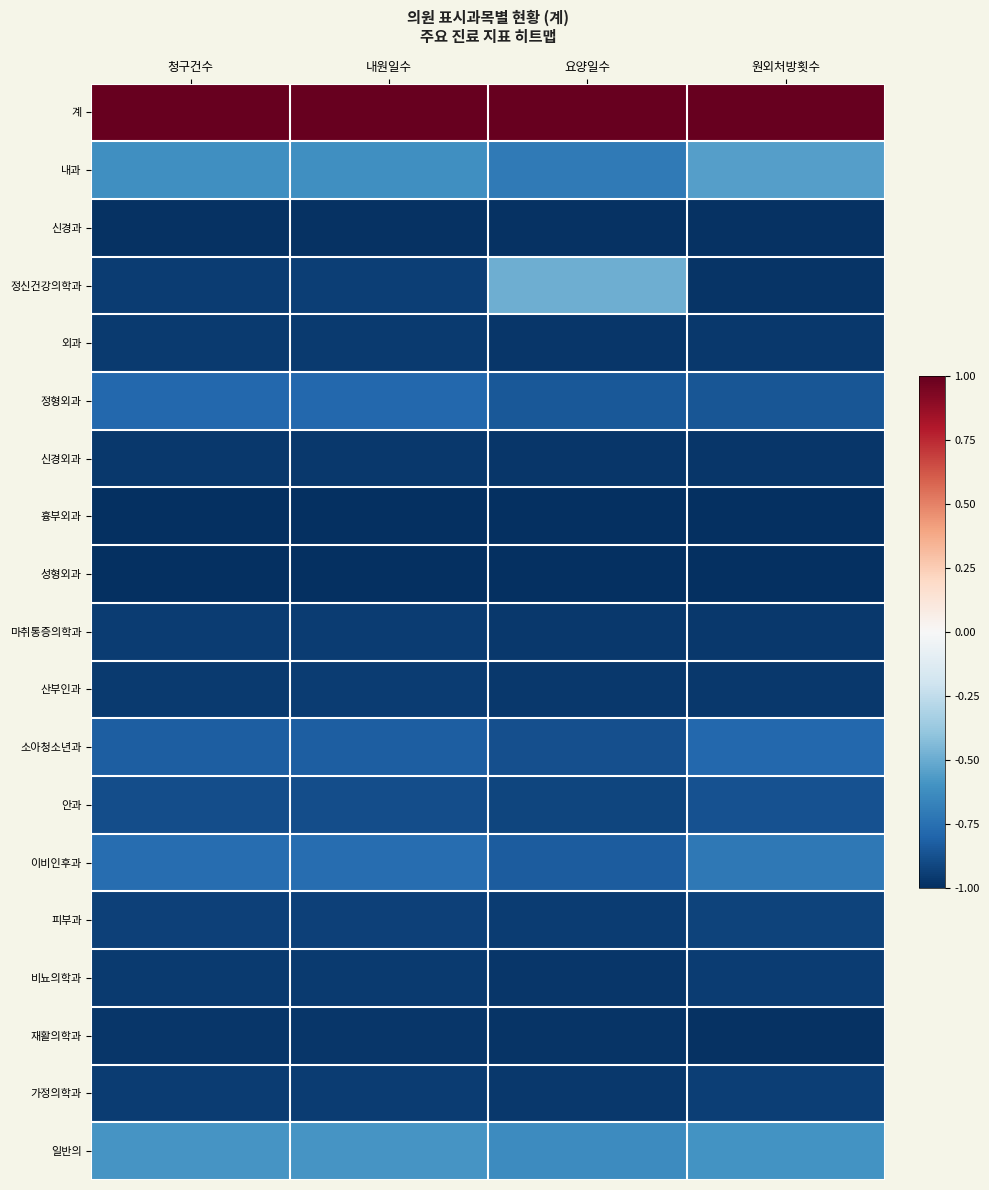

What is the greatest value displayed?

1.0